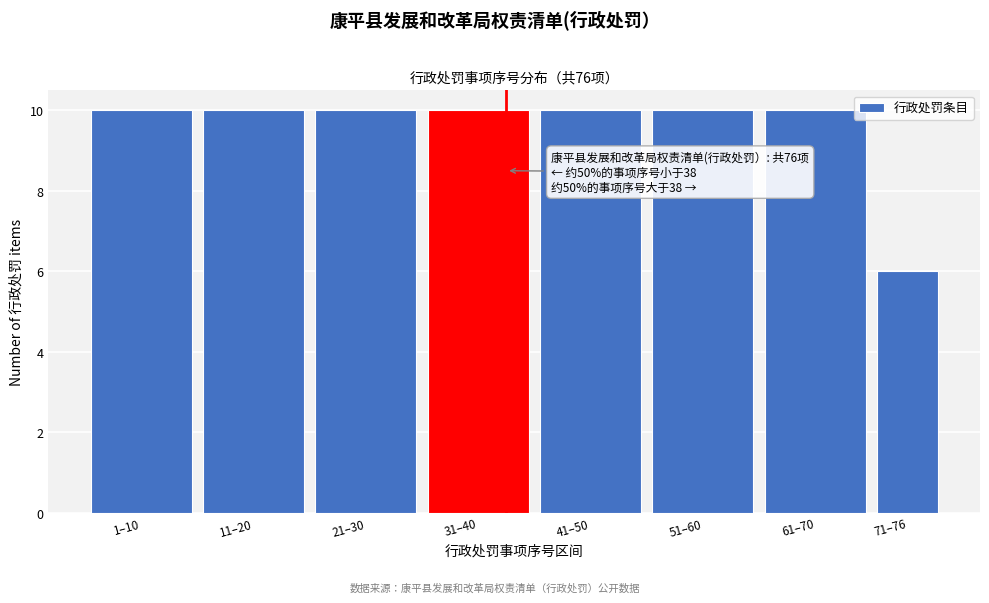

Reading left to right, what are all the values shown in this chart?

1–10=10	11–20=10	21–30=10	31–40=10	41–50=10	51–60=10	61–70=10	71–76=6